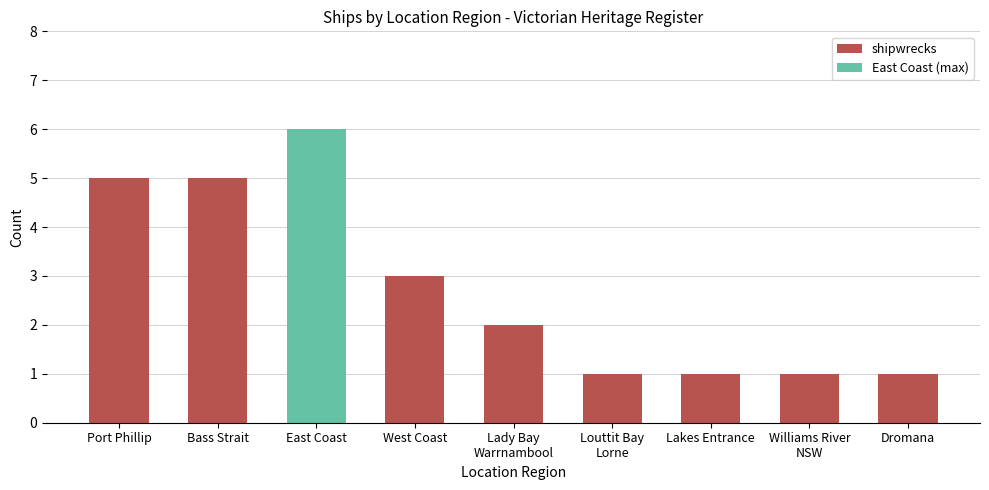

What position from the right is Williams River
NSW?

2